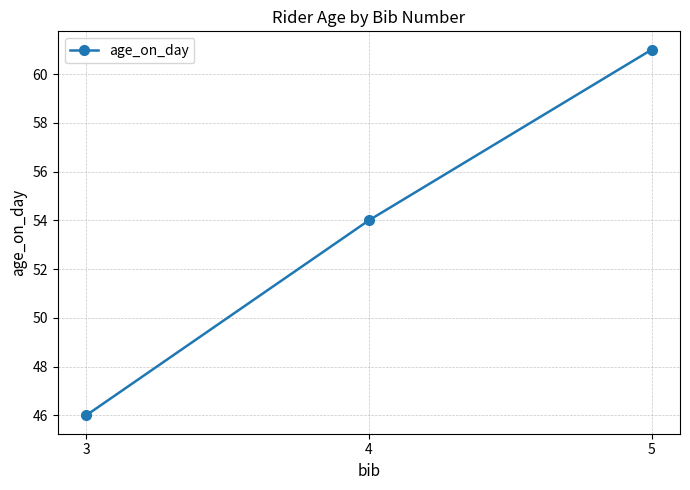

Reading left to right, what are all the values shown in this chart?

46	54	61